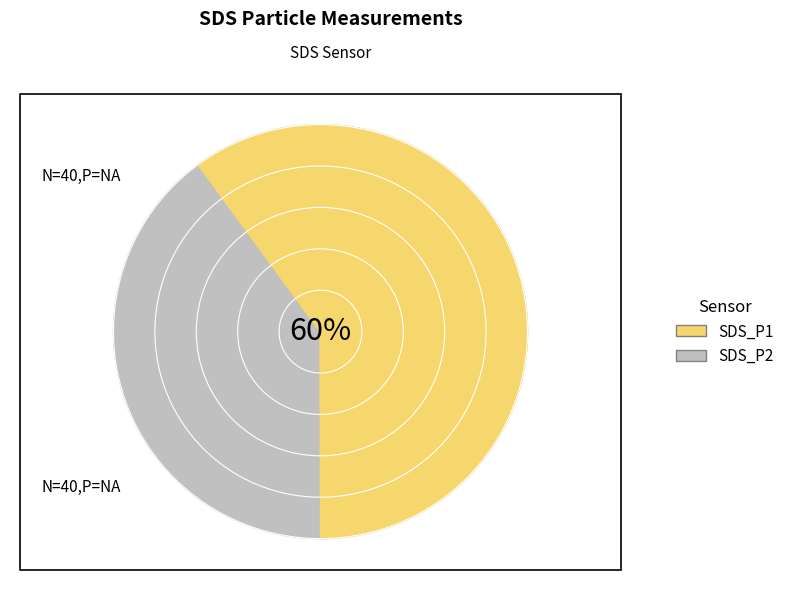

Does 22 represent more than half of the total?

No